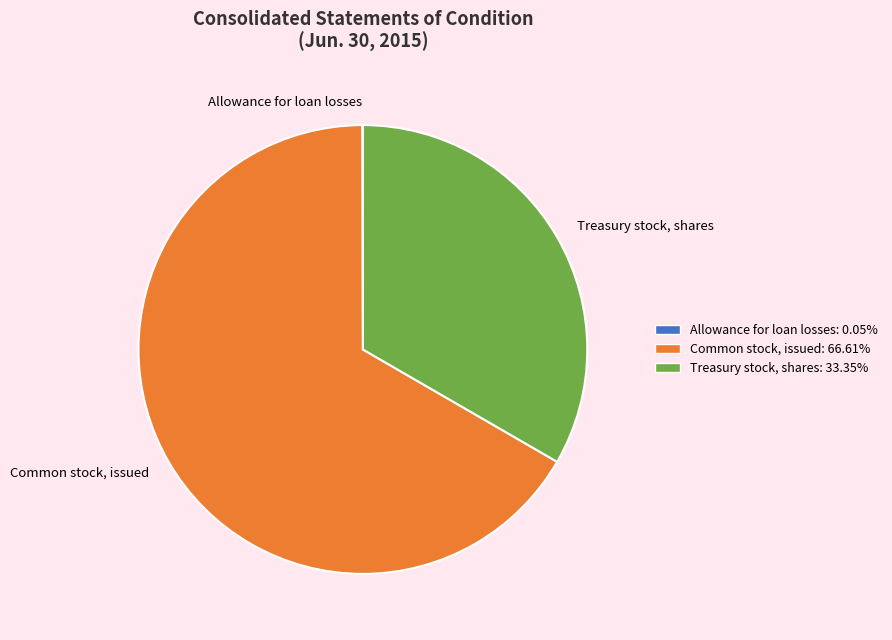

Between Treasury stock, shares and Common stock, issued, which is larger?

Common stock, issued